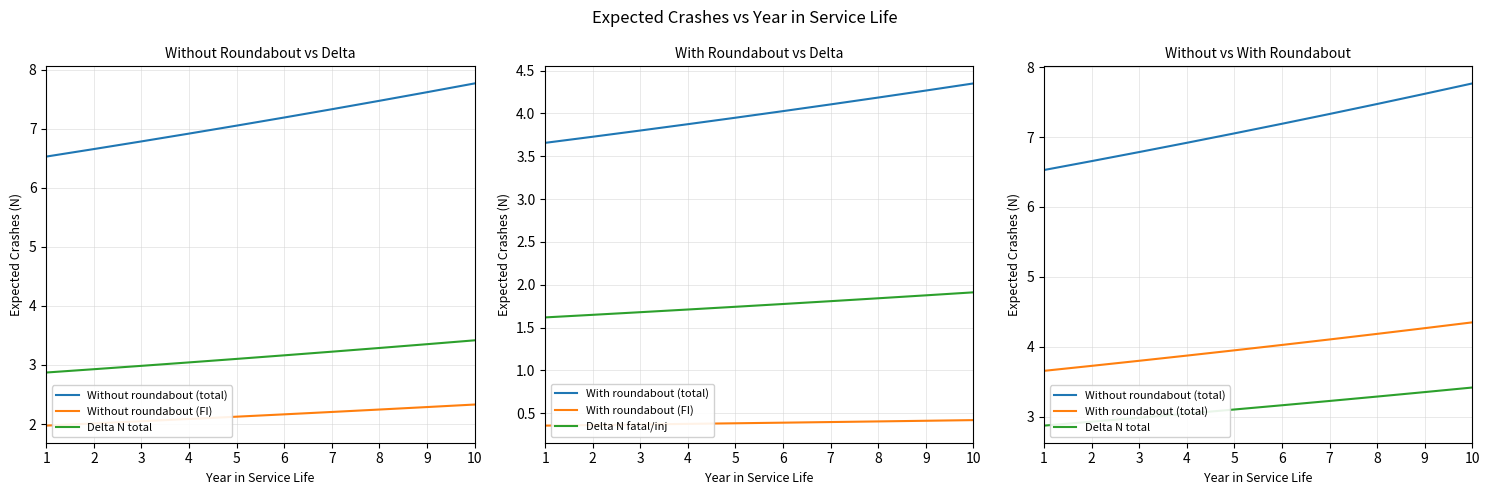

Reading left to right, what are all the values shown in this chart?

Without roundabout (total): 1=6.5	2=6.7	3=6.8	4=6.9	5=7.1	6=7.2	7=7.3	8=7.5	9=7.6	10=7.8
Without roundabout (FI): 1=2.0	2=2.0	3=2.0	4=2.1	5=2.1	6=2.2	7=2.2	8=2.2	9=2.3	10=2.3
Delta N total: 1=2.9	2=2.9	3=3.0	4=3.0	5=3.1	6=3.2	7=3.2	8=3.3	9=3.4	10=3.4
With roundabout (total): 1=3.7	2=3.7	3=3.8	4=3.9	5=3.9	6=4.0	7=4.1	8=4.2	9=4.3	10=4.3
With roundabout (FI): 1=0.4	2=0.4	3=0.4	4=0.4	5=0.4	6=0.4	7=0.4	8=0.4	9=0.4	10=0.4
Delta N fatal/inj: 1=1.6	2=1.6	3=1.7	4=1.7	5=1.7	6=1.8	7=1.8	8=1.8	9=1.9	10=1.9